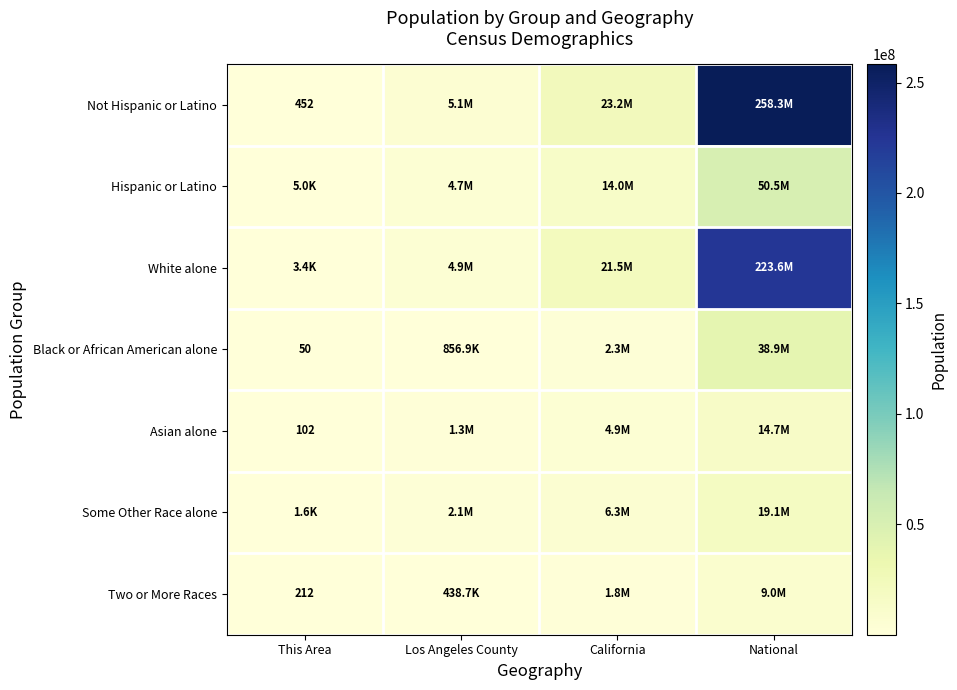

Is it true that Two or More Races equals 212 at This Area?

True